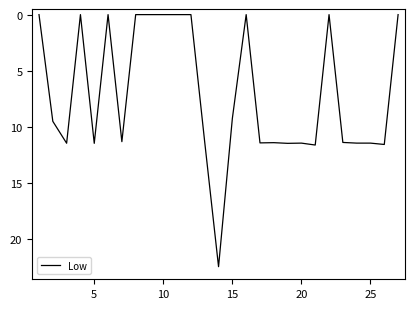

What is the difference between the maximum and minimum values?

22.4